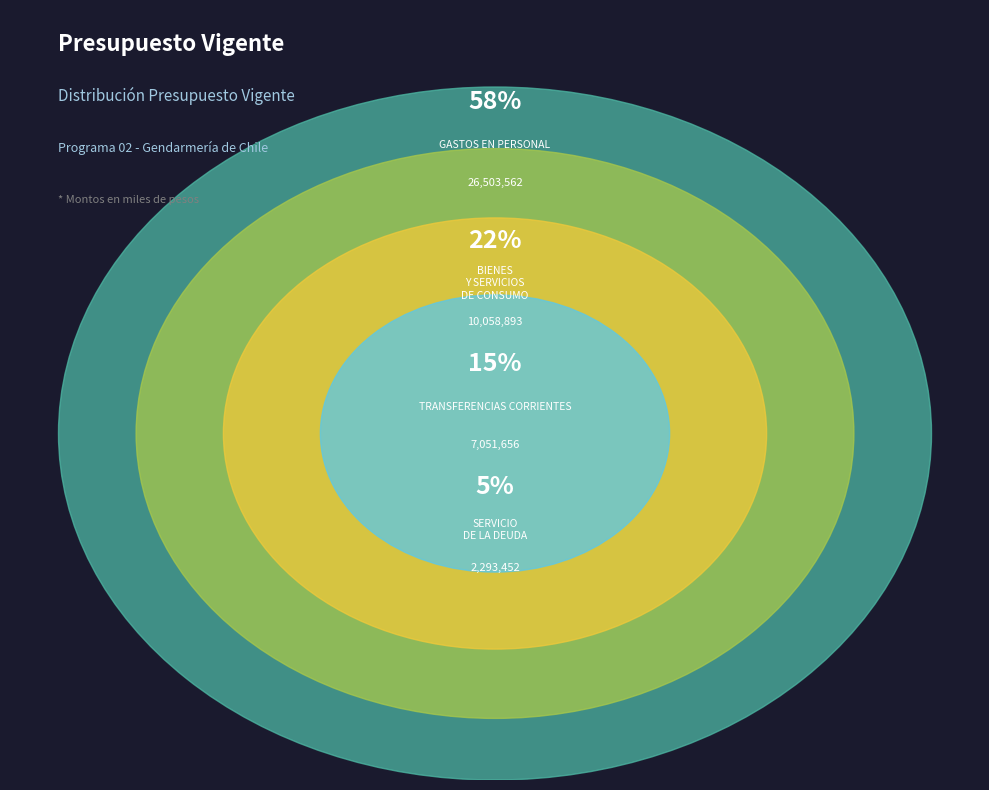

To the nearest percent, what is the combined percentage of BIENES Y SERVICIOS DE CONSUMO and TRANSFERENCIAS CORRIENTES?

37%